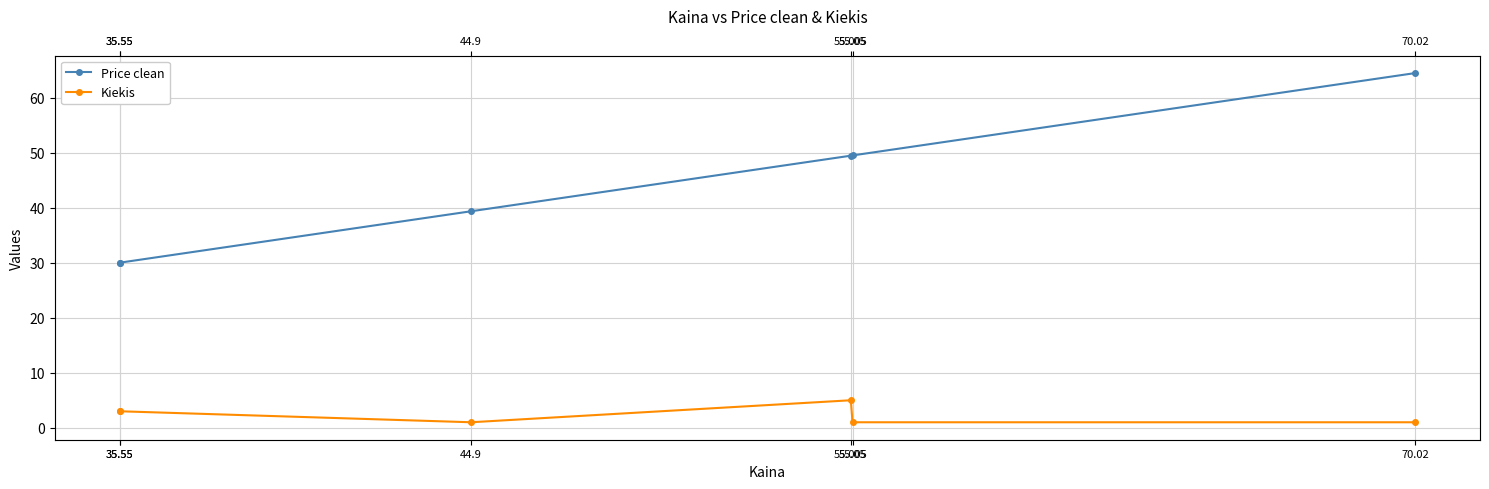

True or false: Price clean has more than 1 interior local peaks.

False